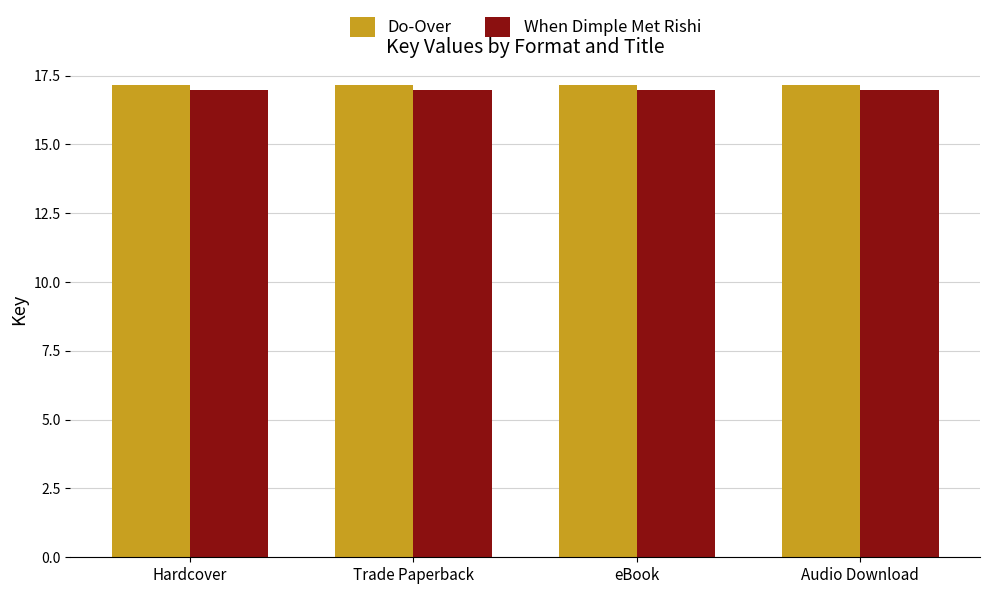

The Do-Over series shows 17.2 at Audio Download. True or false?

True